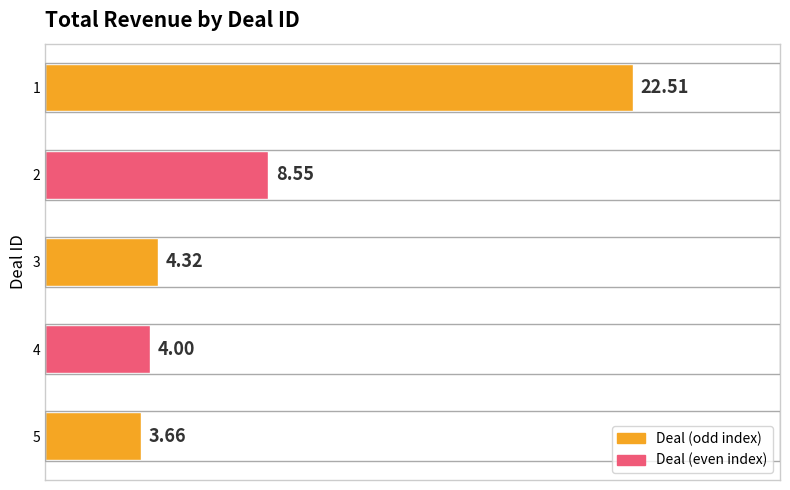

What is the change in value from 3 to 4?

-0.3